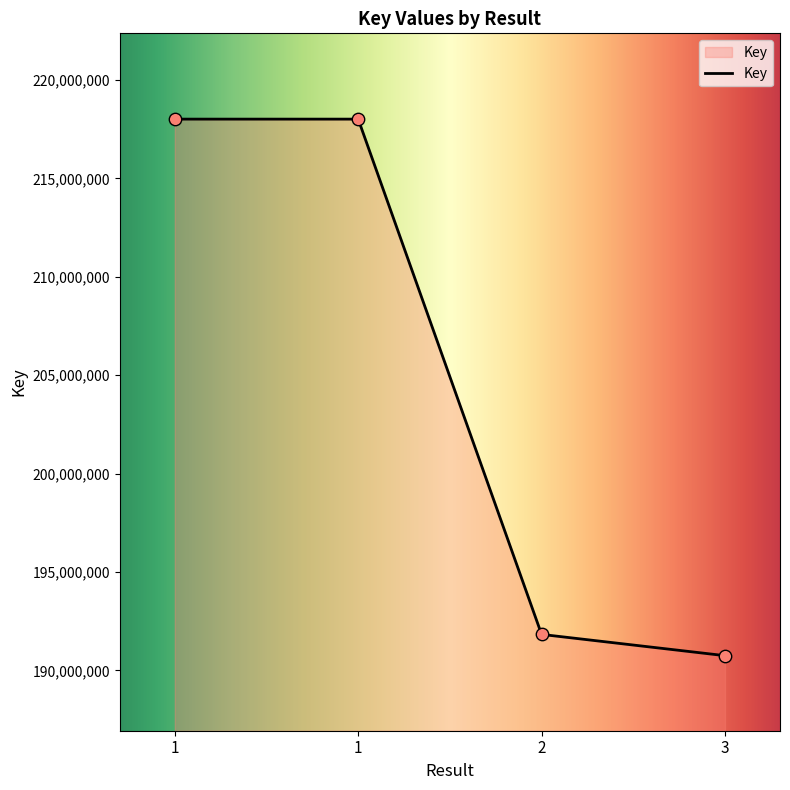

Which has a higher value, 1 or 3?

1